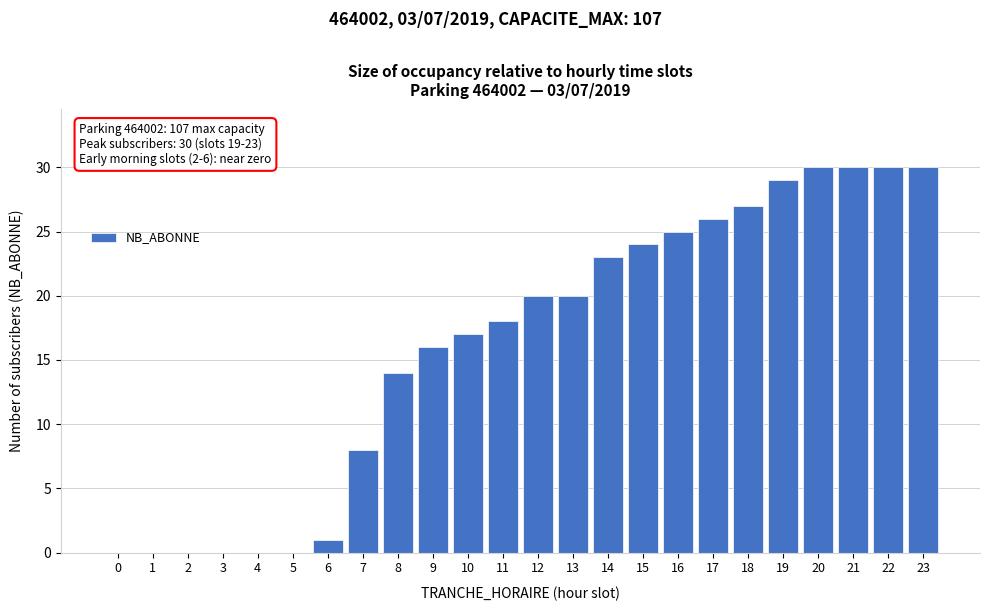

Reading left to right, extract all data points from this chart.

0=0	1=0	2=0	3=0	4=0	5=0	6=1	7=8	8=14	9=16	10=17	11=18	12=20	13=20	14=23	15=24	16=25	17=26	18=27	19=29	20=30	21=30	22=30	23=30